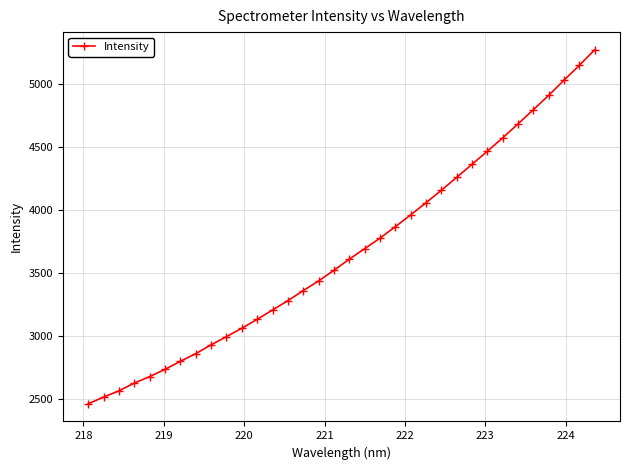

What is the sum of all values?

124813.9